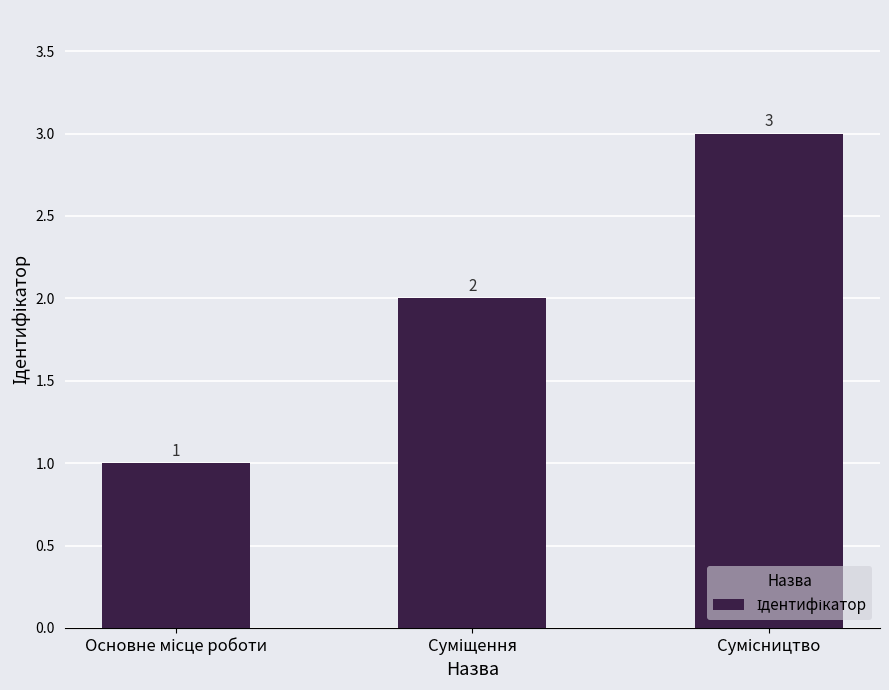

How many values are below 2?

1